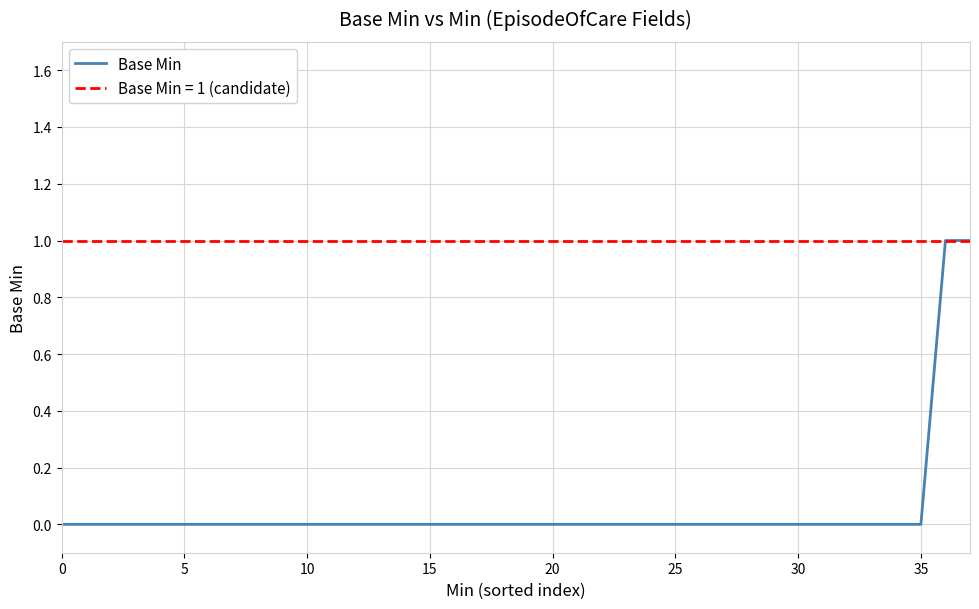

The value at 37 is 1. True or false?

True